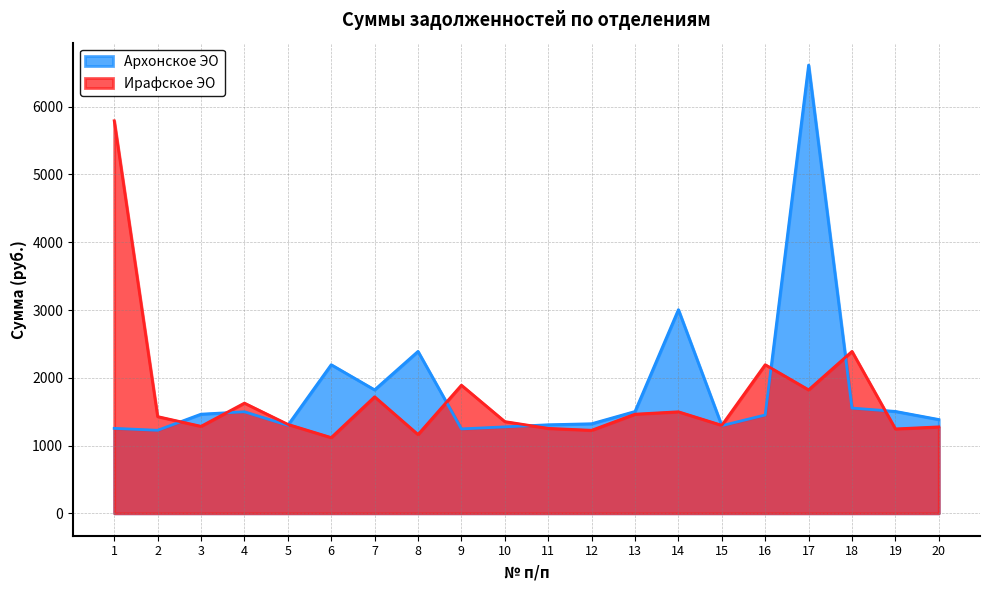

At which label is Архонское ЭО closest to 3919?

14